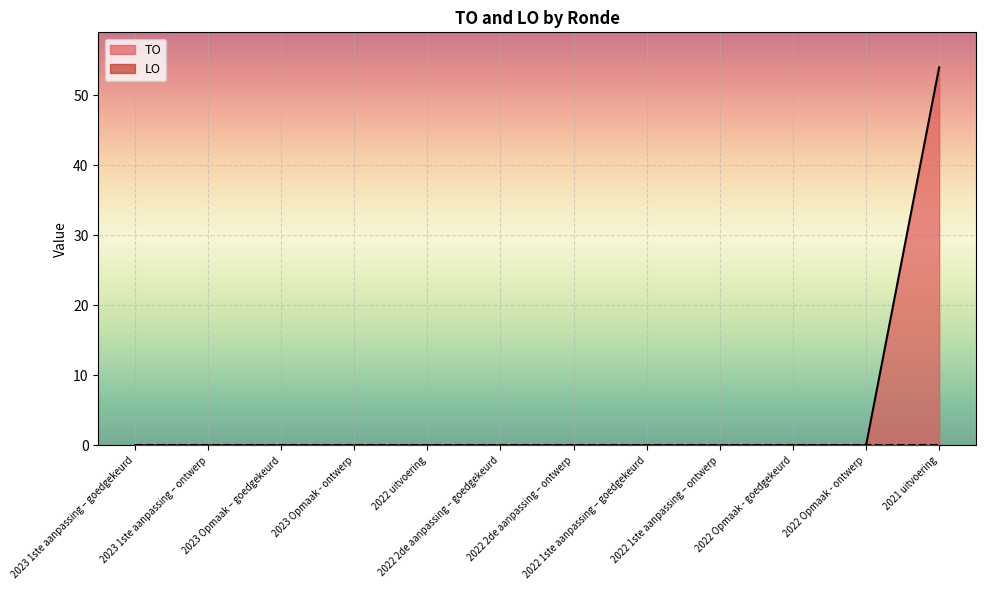

Reading left to right, list all the values displayed in this chart.

0	0	0	0	0	0	0	0	0	0	0	54